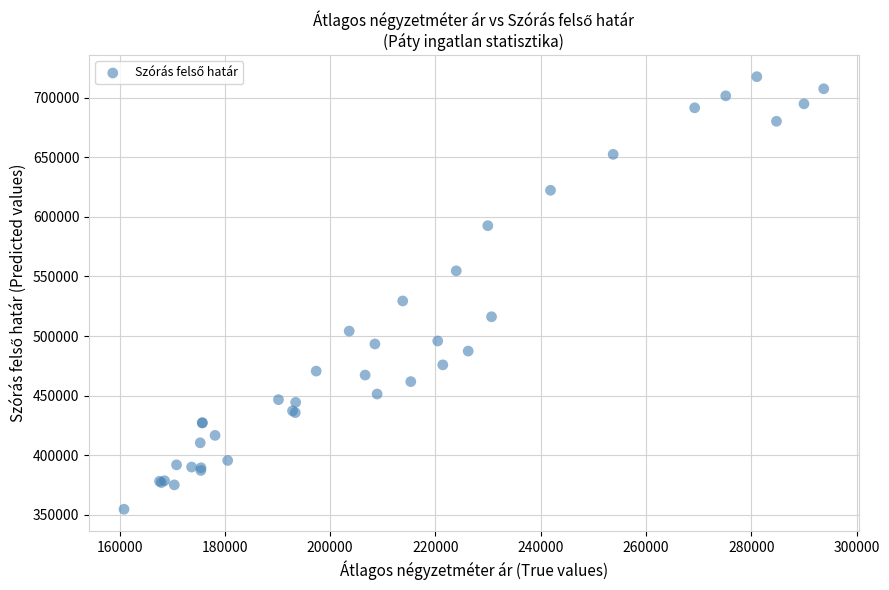

What Y value in the scatter plot is closest to 536168?

529468